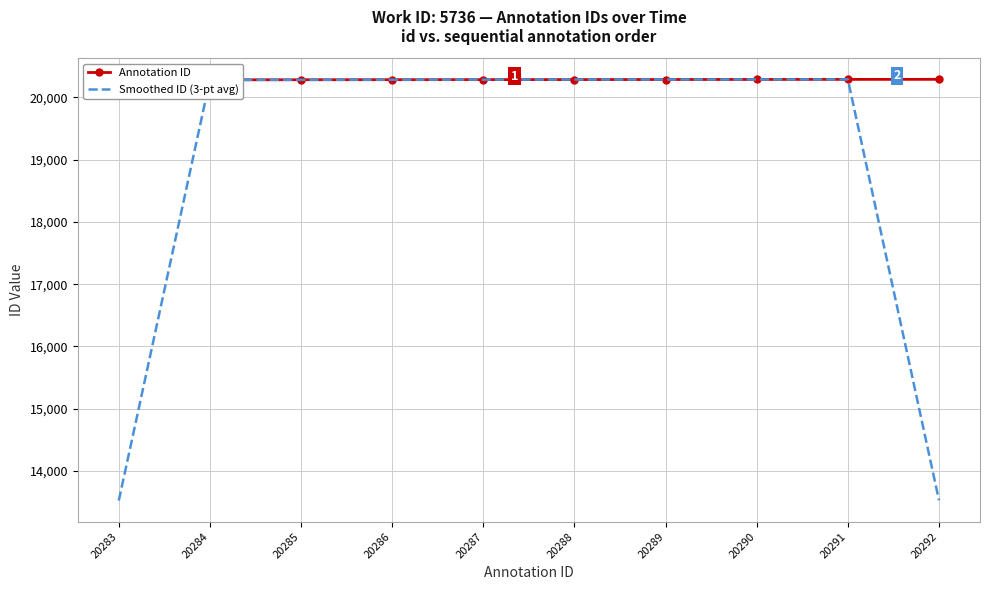

Which series has the largest total across all categories?

Annotation ID